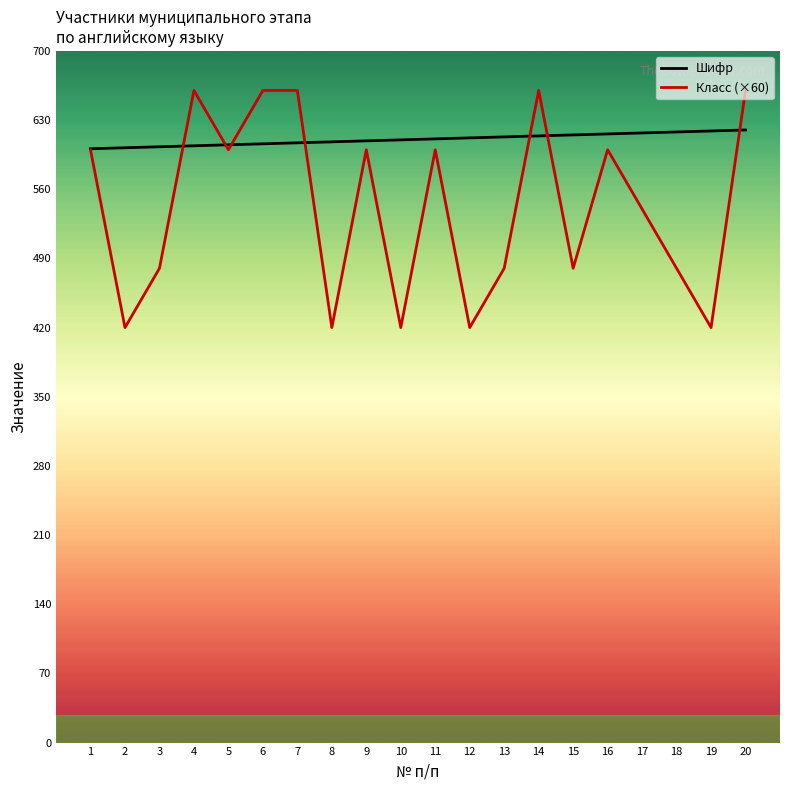

At which category is the sum across all series the highest?

20